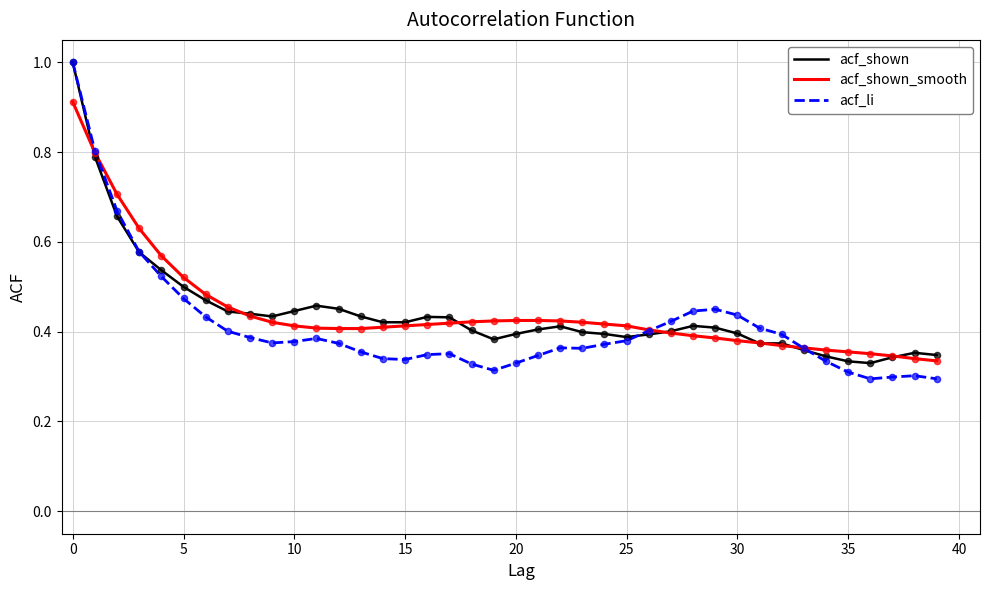

What are all the series names shown in the legend?

acf_shown, acf_shown_smooth, acf_li